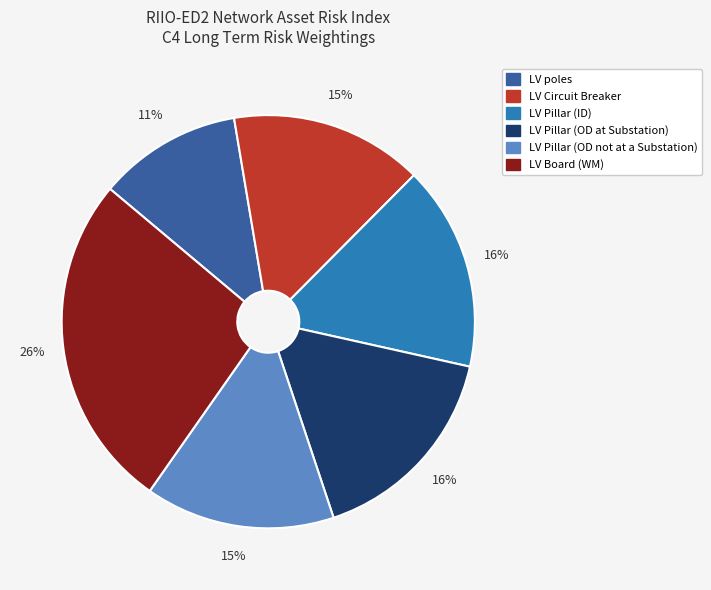

To the nearest percent, what portion does LV Circuit Breaker represent?

15%